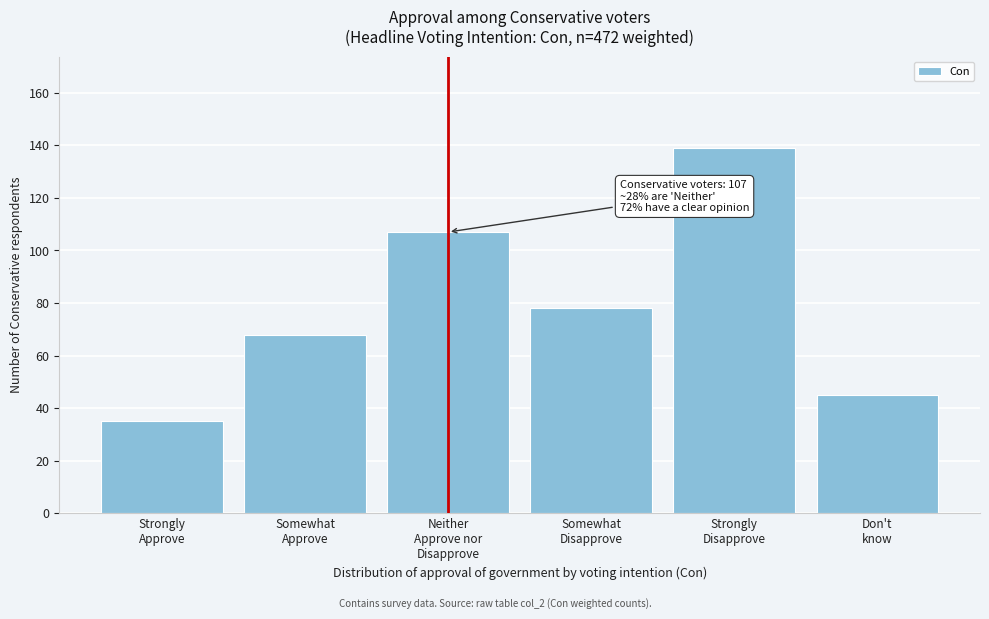

Reading left to right, list all the values displayed in this chart.

35	68	107	78	139	45